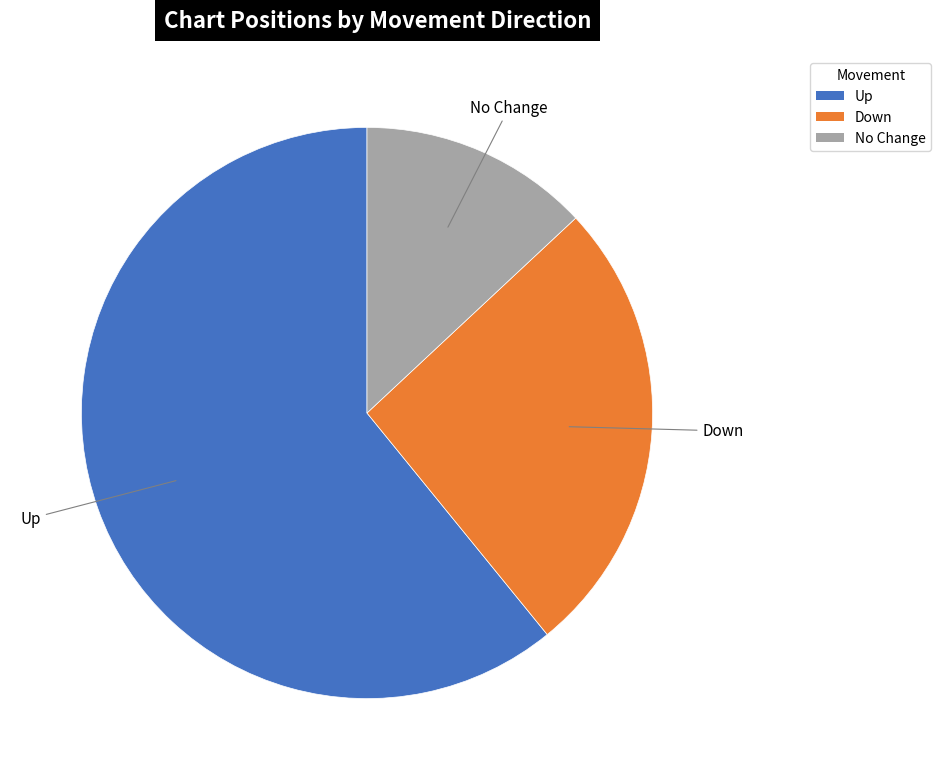

What is the ratio of the value at Down to the value at Up?

0.4